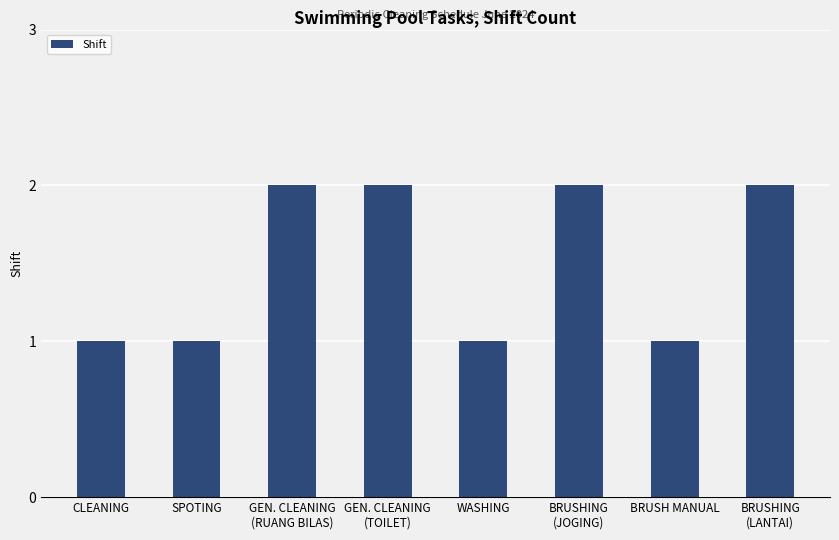

What is the difference between the maximum and minimum values?

1